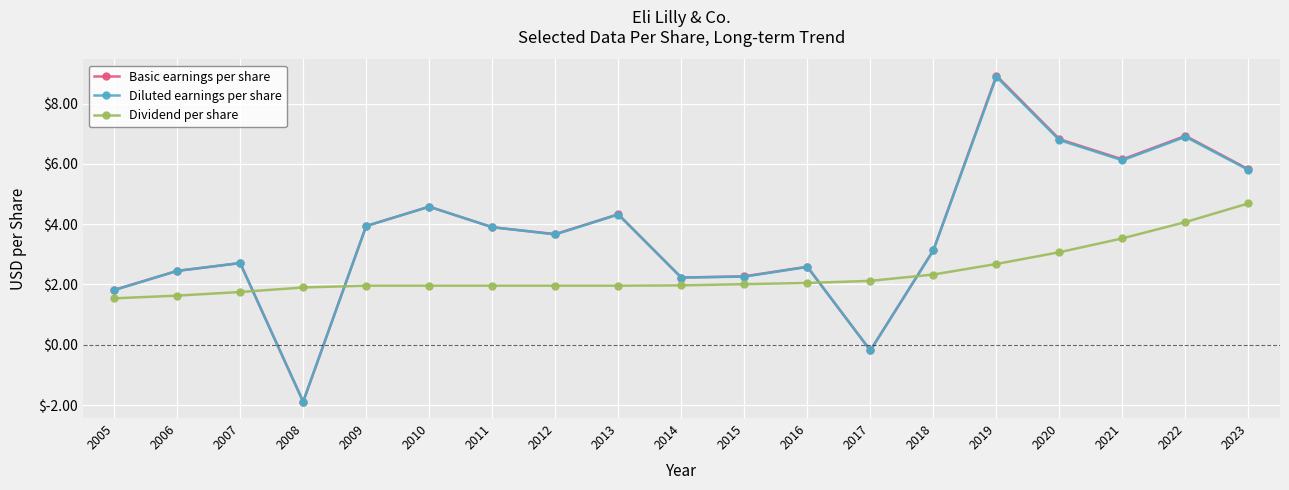

What is the total value across all series at 2005?

5.2